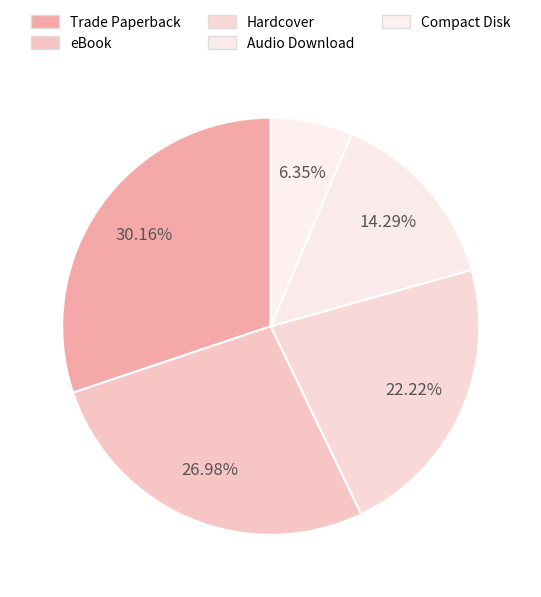

To the nearest percent, what is the difference between the largest and smallest slice percentages?

24%